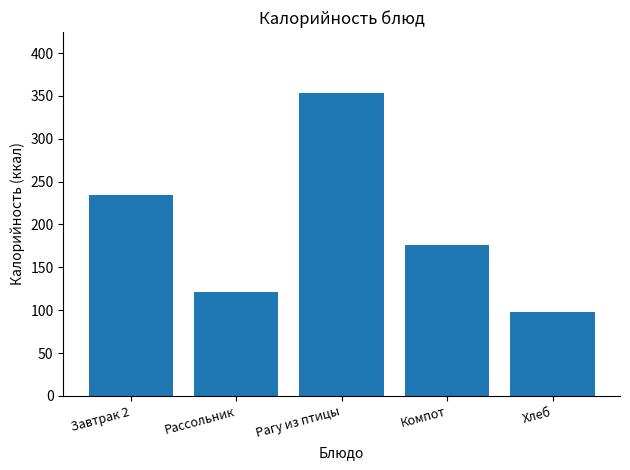

Which label corresponds to the smallest value in the chart?

Хлеб